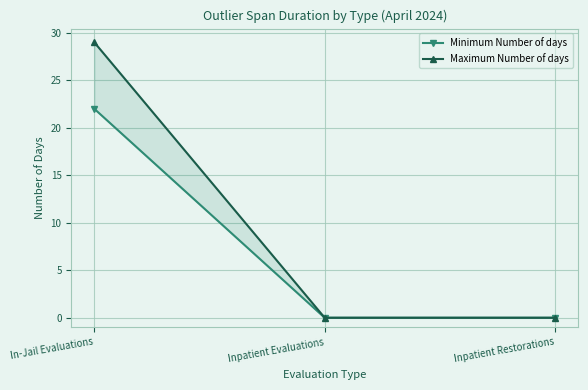

Which label corresponds to the largest value in the chart?

In-Jail Evaluations